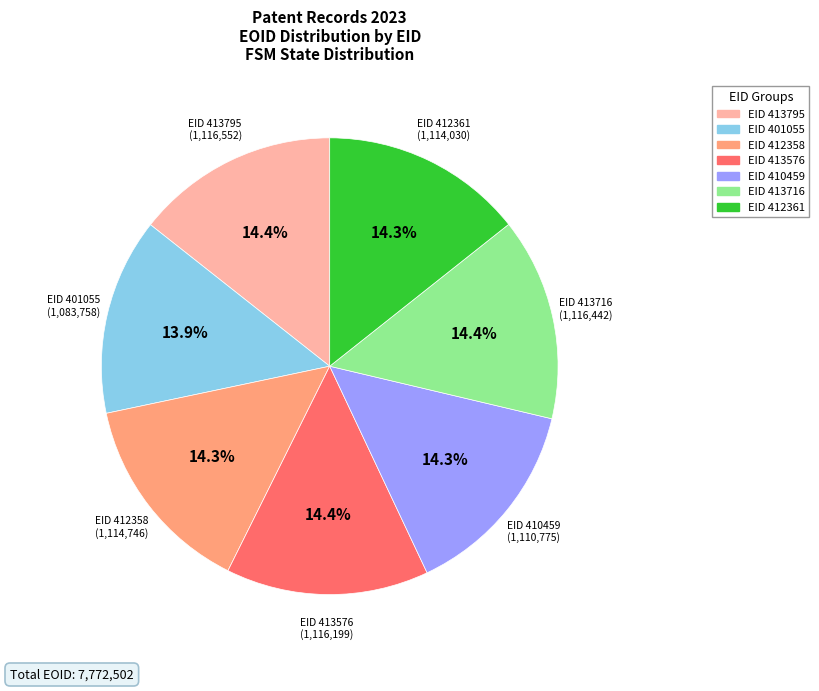

What is the ratio of the value at EID 413576 to the value at EID 412358?

1.0